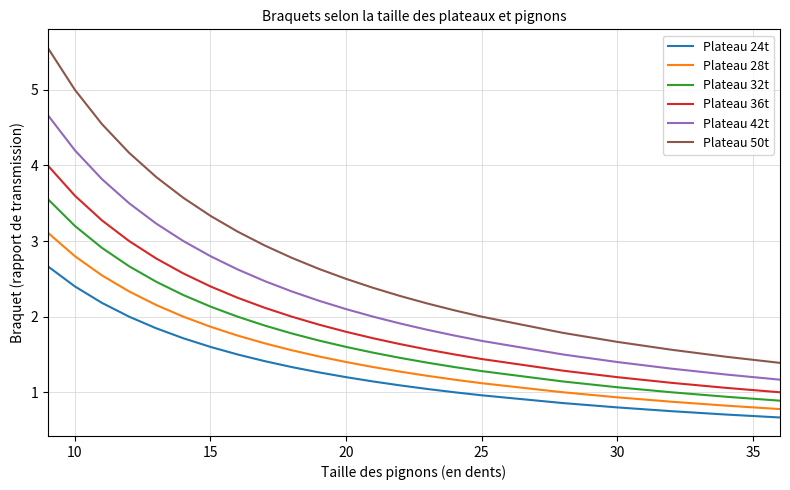

True or false: Plateau 50t and Plateau 28t intersect in this chart.

False